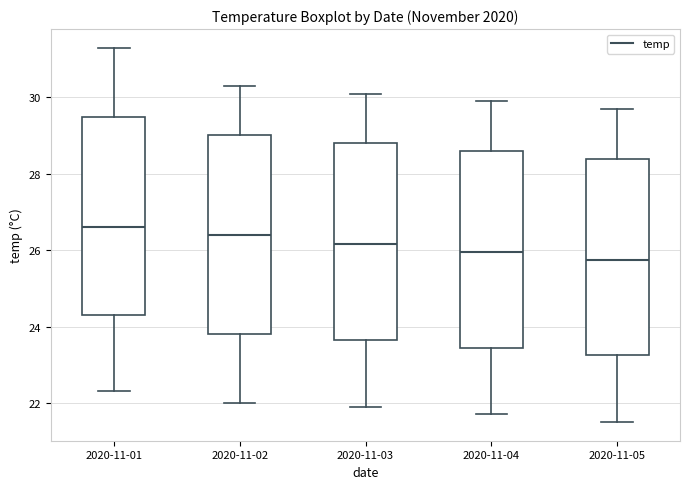

Reading left to right, read every box against the y-axis: the position of its median line, the range the box covers, and the ends of its whiskers. The values are not printed on the chart, so give them approximately, as read against the axis.

2020-11-01: median 26.6, box 24.4 to 29.6, whiskers 22.4 to 31.4
2020-11-02: median 26.4, box 23.8 to 29.0, whiskers 22.0 to 30.4
2020-11-03: median 26.2, box 23.6 to 28.8, whiskers 22.0 to 30.2
2020-11-04: median 26.0, box 23.4 to 28.6, whiskers 21.8 to 30.0
2020-11-05: median 25.8, box 23.2 to 28.4, whiskers 21.6 to 29.8